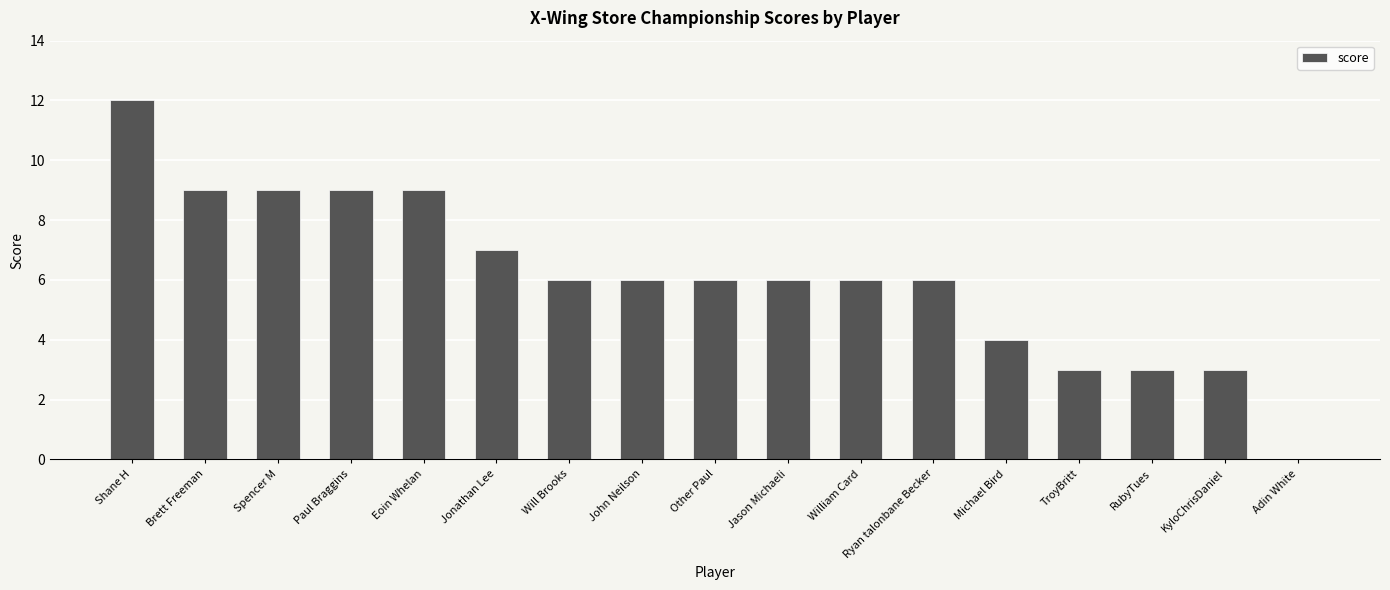

At which category does the chart reach its peak across all series?

Shane H